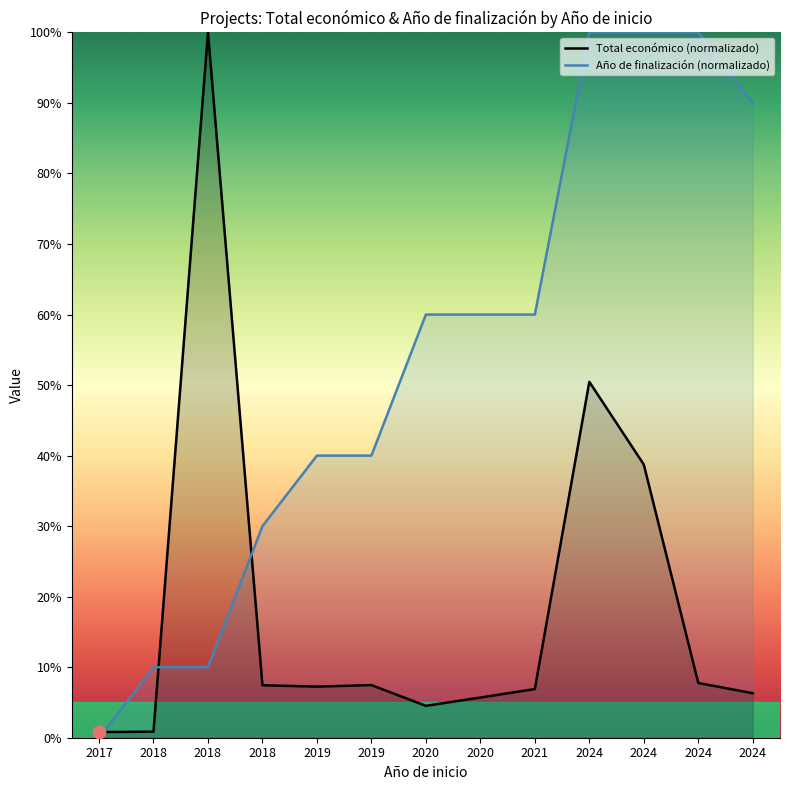

Which series has the largest total across all categories?

Año de finalización (normalizado)